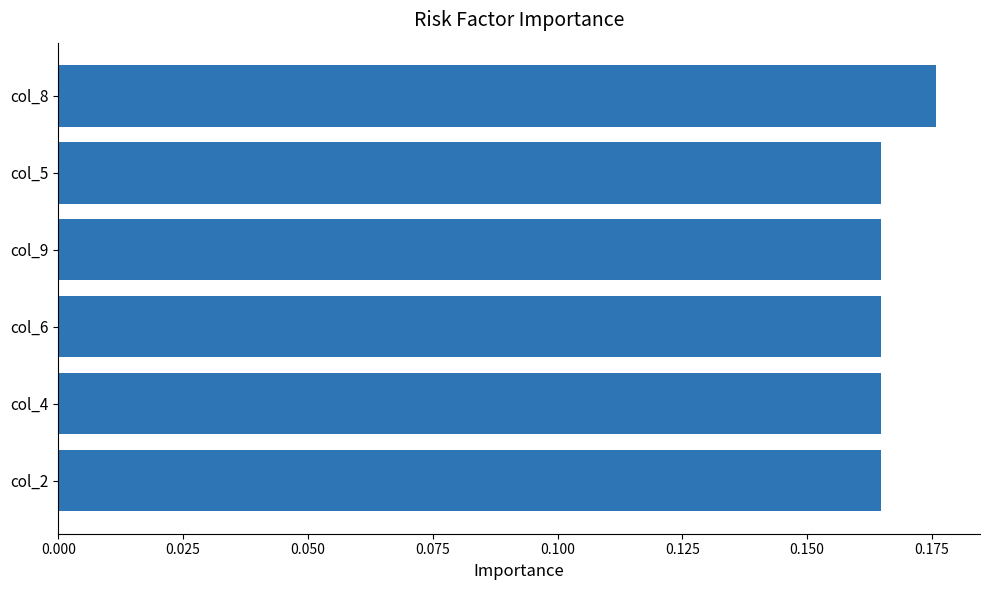

How many values are between 0 and 1?

6